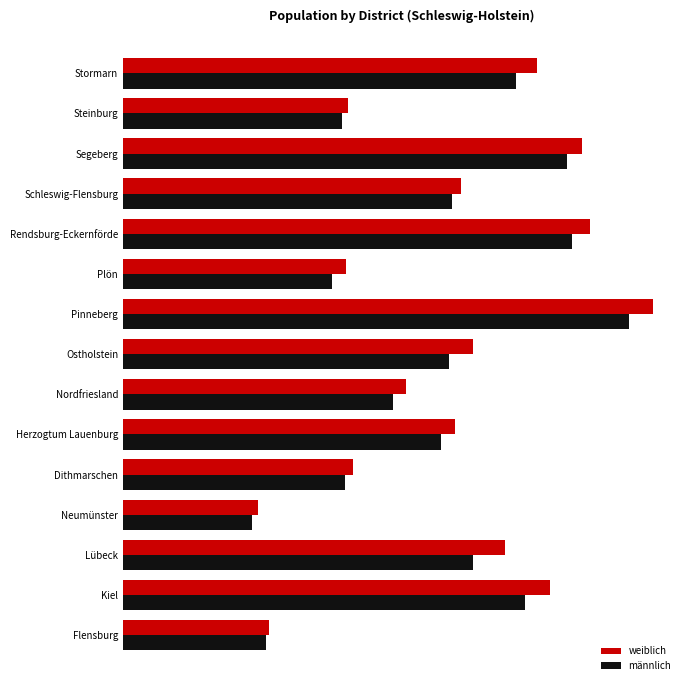

List the series in order of their overall mean, highest first.

weiblich, männlich